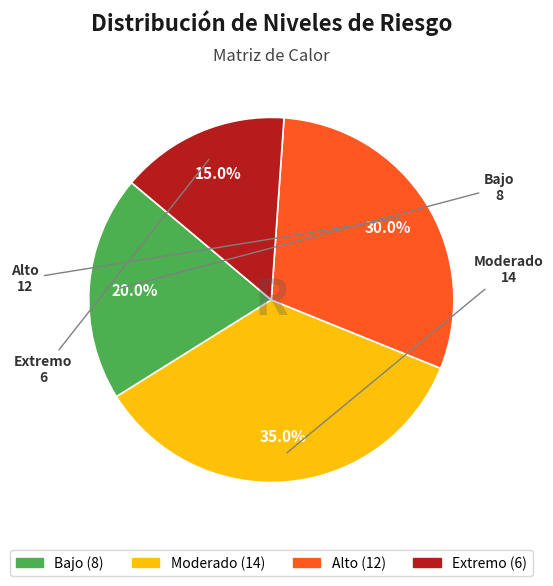

Which category has the smallest portion of the pie?

Extremo